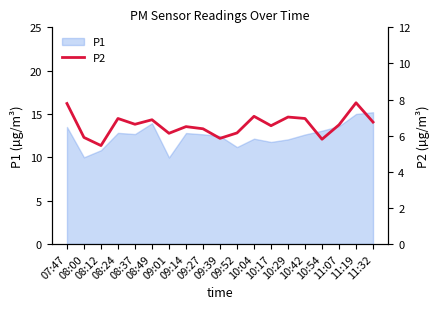

Where does the data first go above 6?

07:47